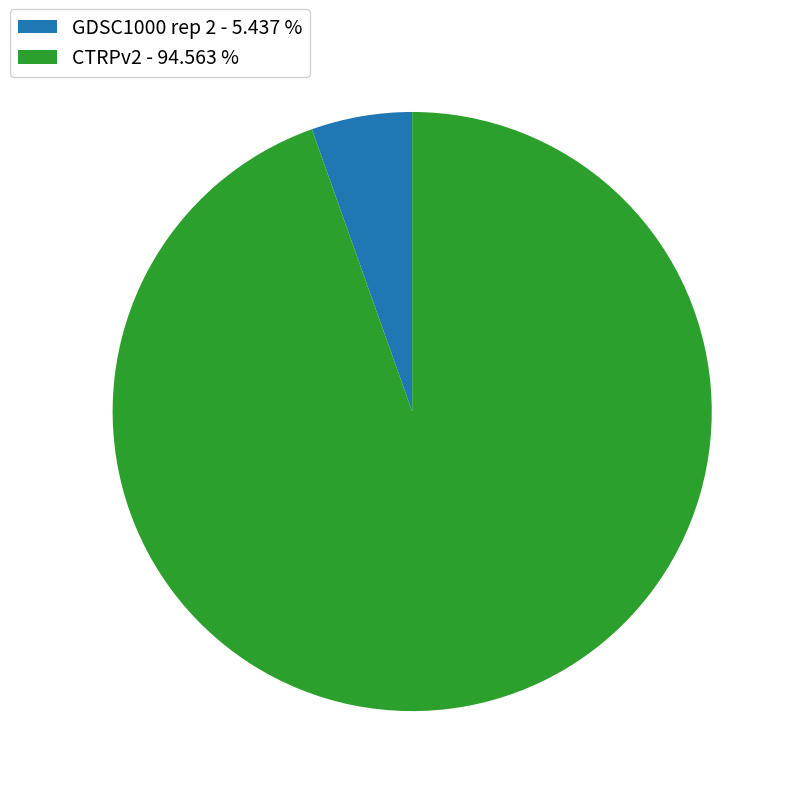

Between GDSC1000 rep 2 - 5.437 % and CTRPv2 - 94.563 %, which is larger?

CTRPv2 - 94.563 %